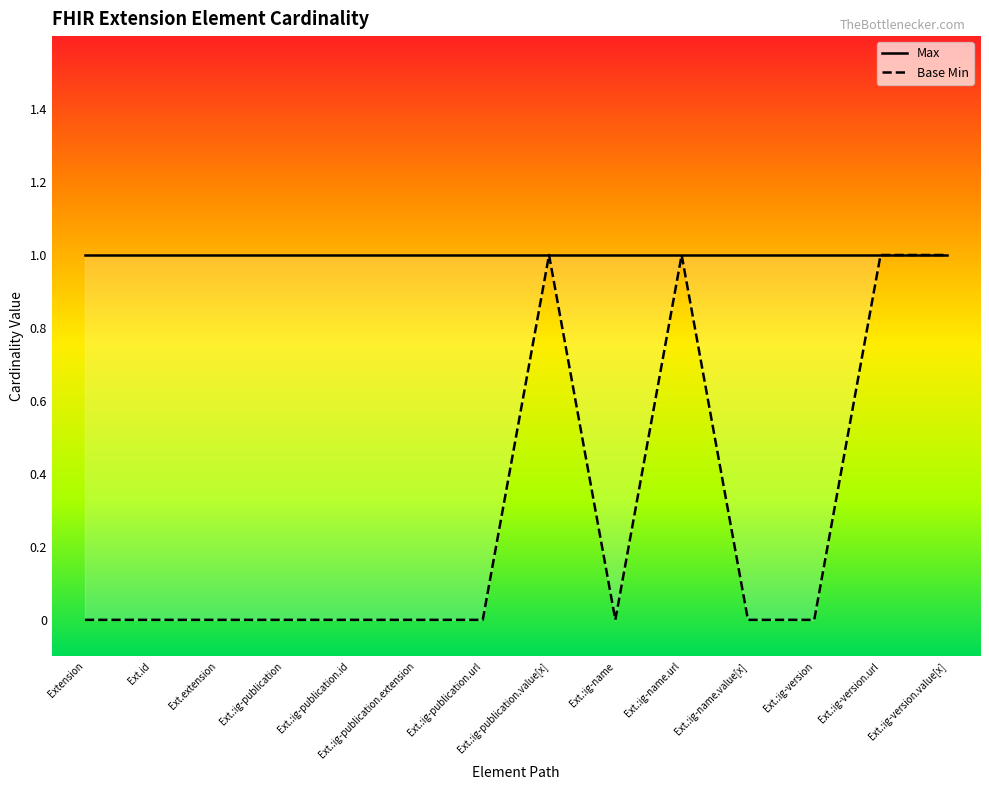

What is the lowest value of the Max series?

1